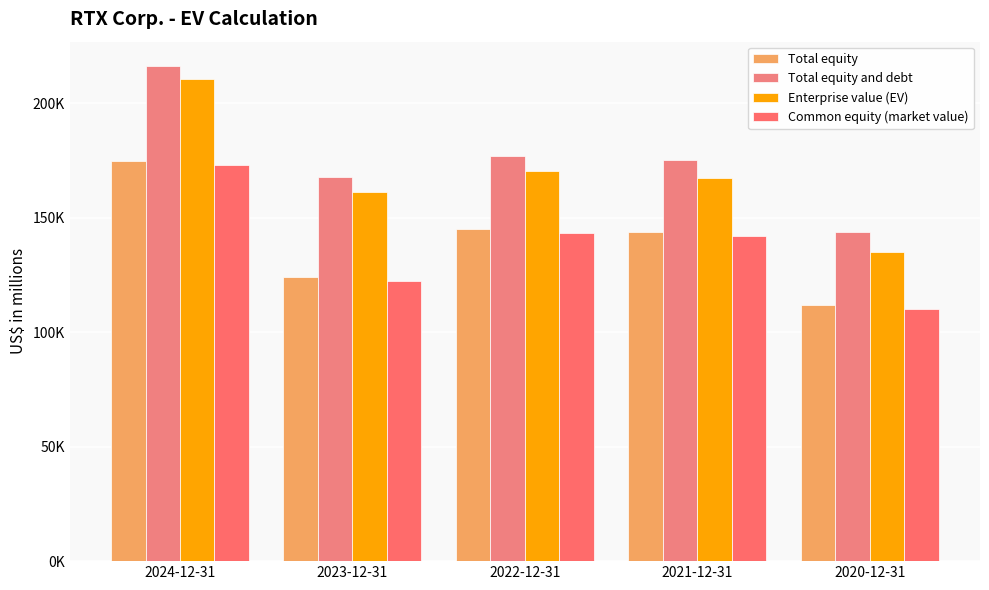

Which series has the widest spread of values?

Enterprise value (EV)